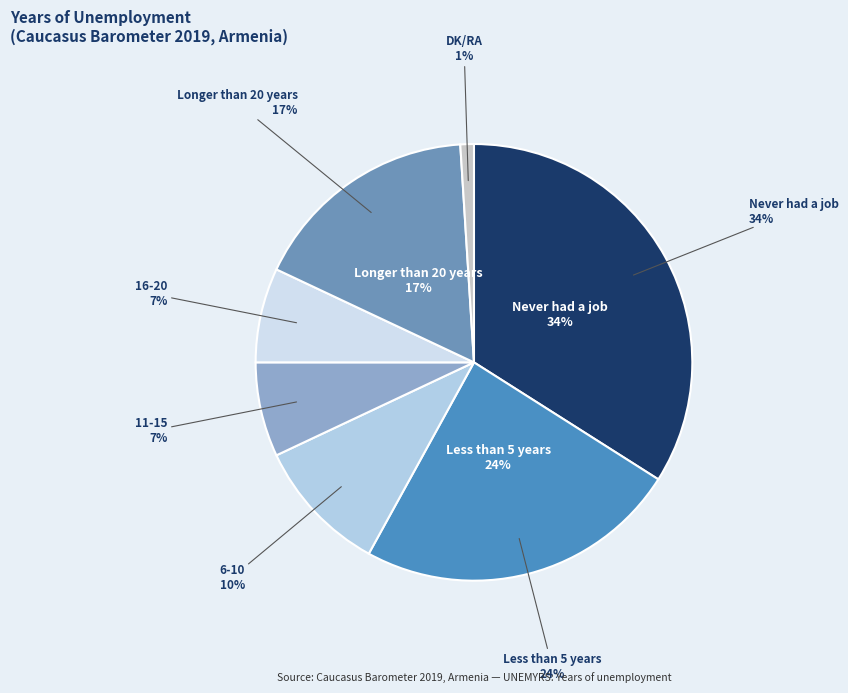

Which has a higher value, Longer than 20 years or Never had a job?

Never had a job